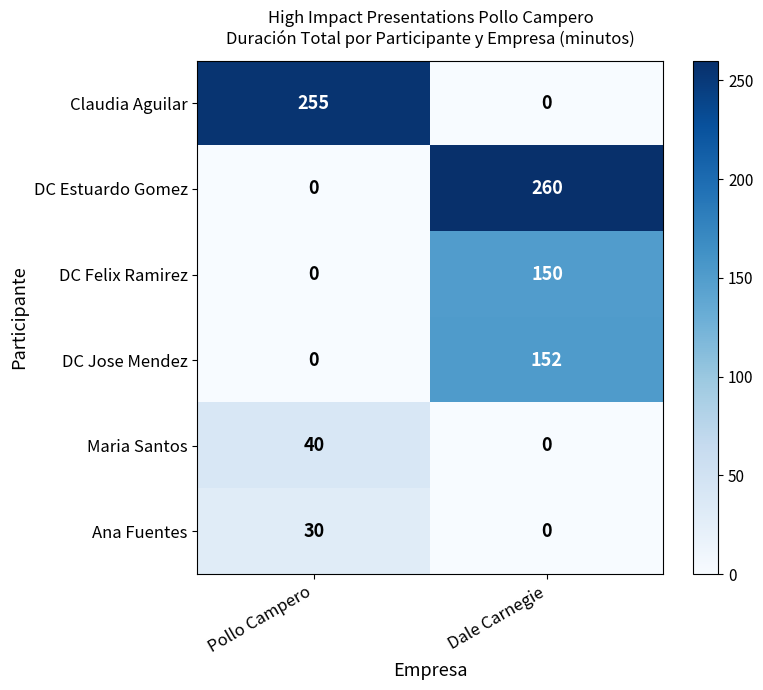

At which label is DC Estuardo Gomez closest to 130?

Pollo Campero